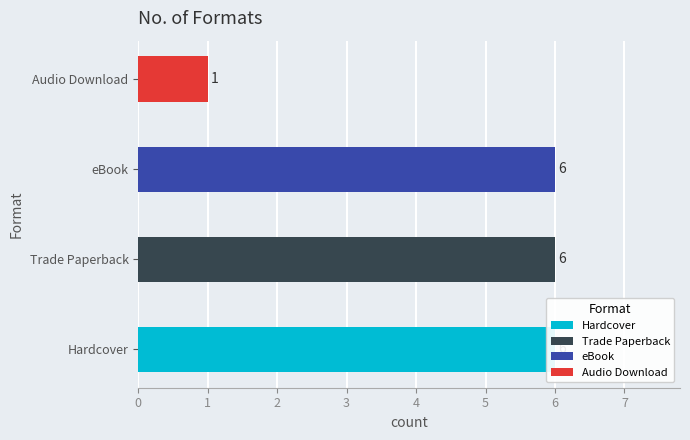

Does the chart contain any negative values?

No